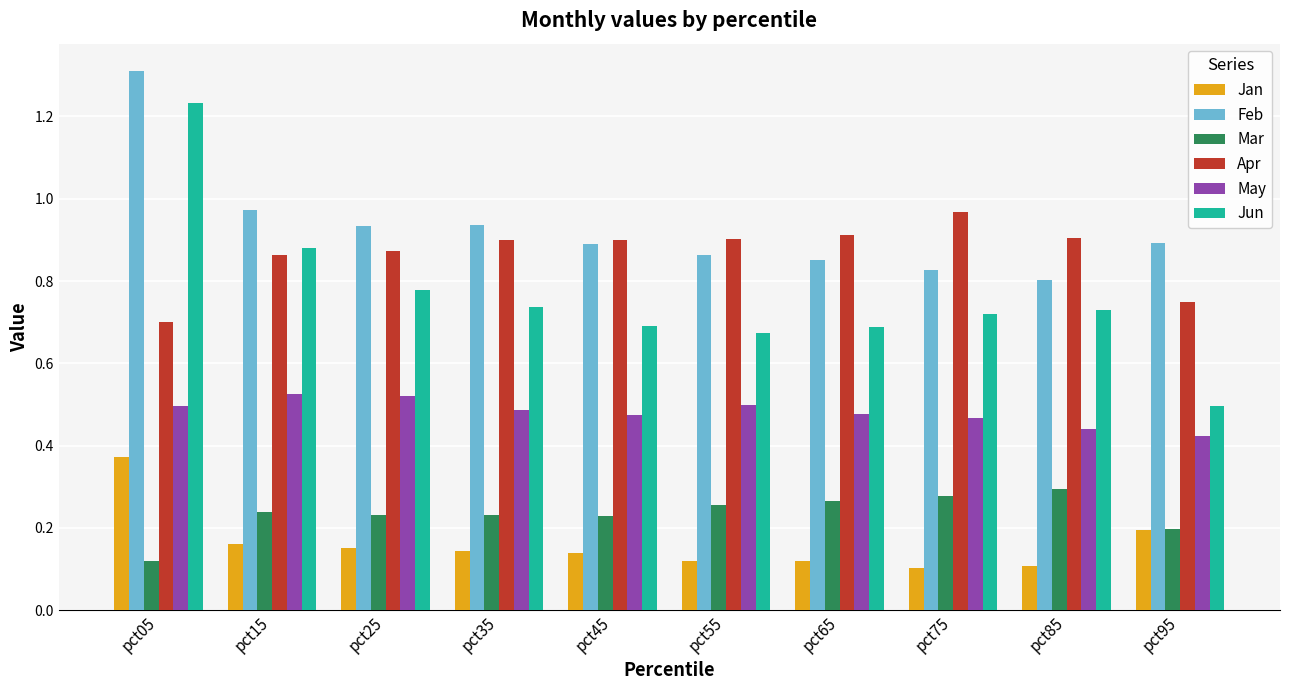

What is the greatest value displayed?

1.3